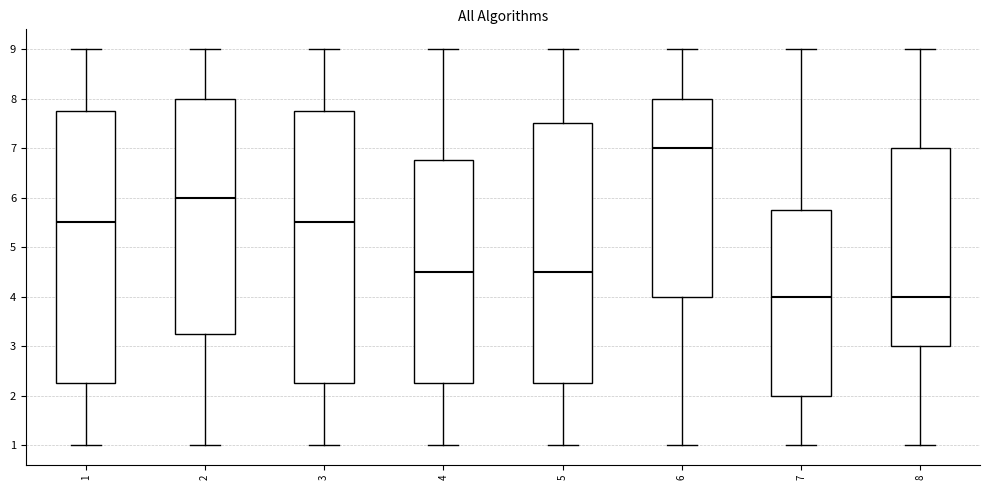

Where is the upper edge of the box at x = 6 on the y-axis? The values are not printed on the chart, so give them approximately, as read against the axis.

8.0